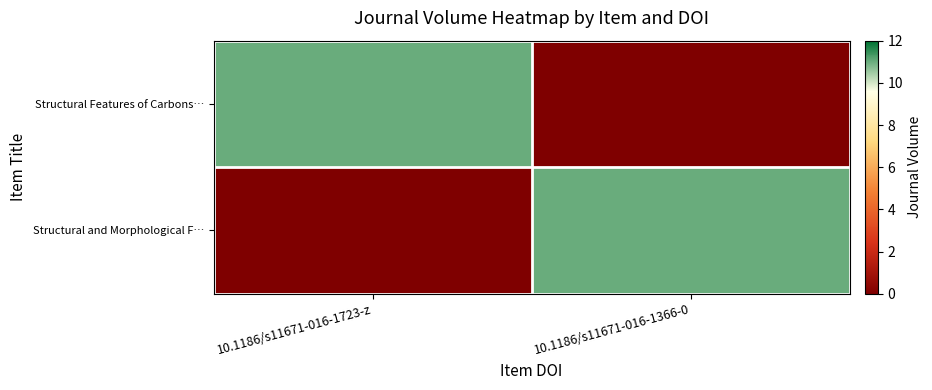

Between 10.1186/s11671-016-1366-0 and 10.1186/s11671-016-1723-z, which is larger?

10.1186/s11671-016-1723-z